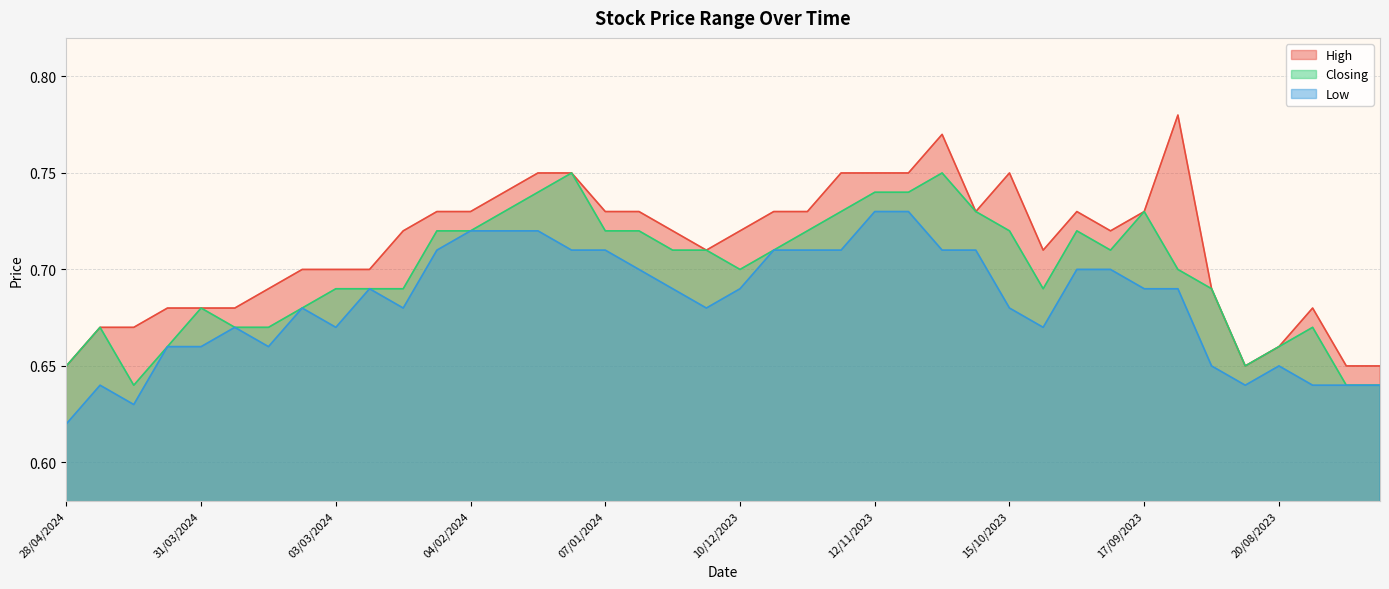

At which category does Low reach its first local peak?

21/04/2024